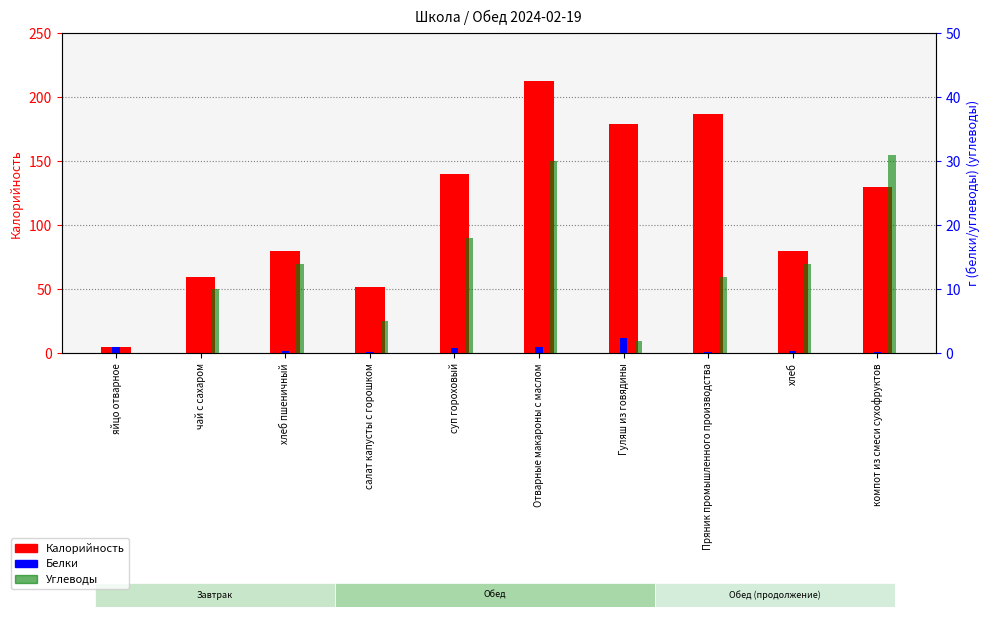

What is the approximate value of Углеводы at чай с сахаром?

10.0